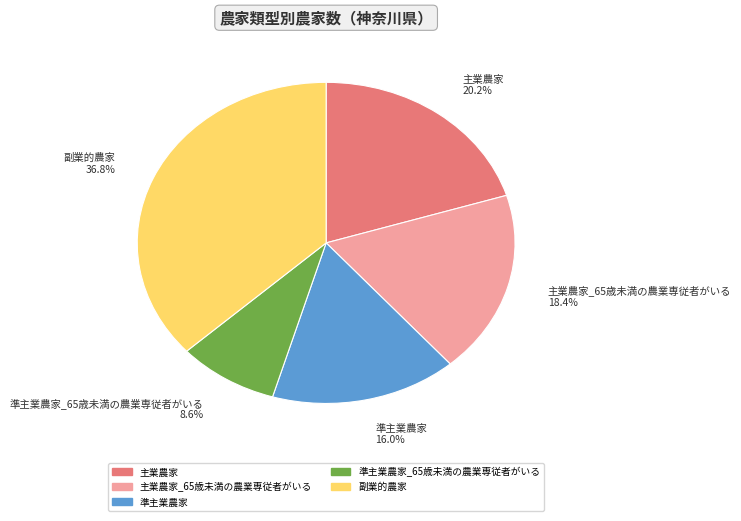

Does 主業農家 20.2% represent more than half of the total?

No